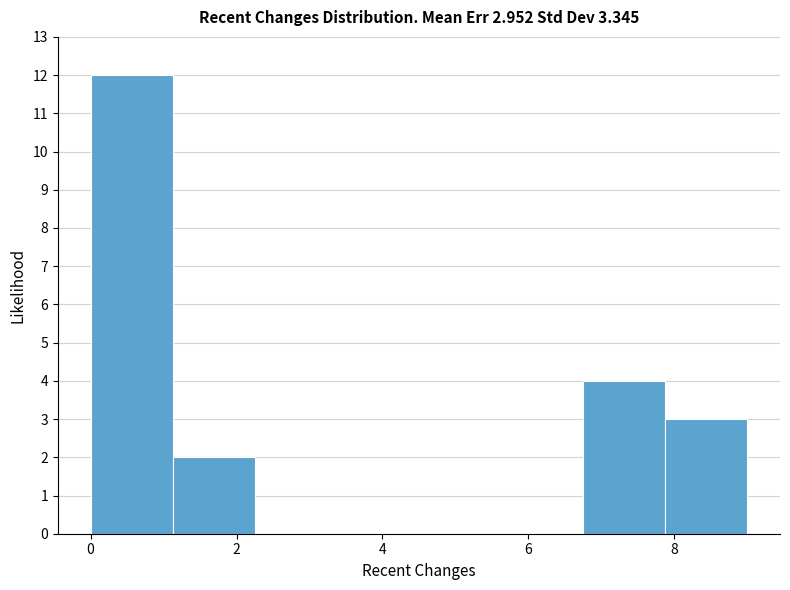

Which range on the x-axis has the tallest bar?

0.0 to 1.2